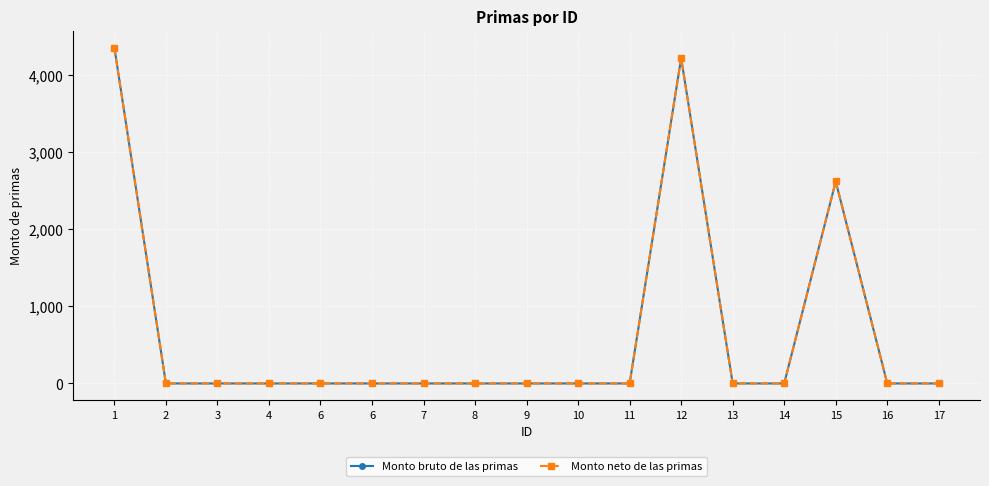

What value does the Monto bruto de las primas series have at 12?

4218.8